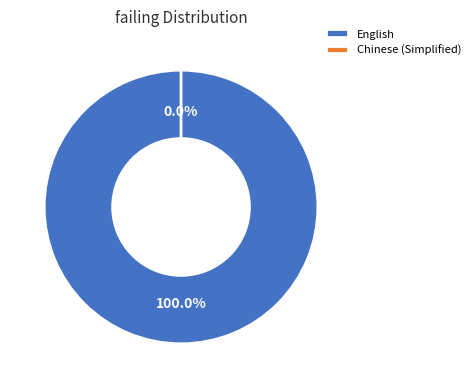

Is it true that English is 99% of the pie?

False